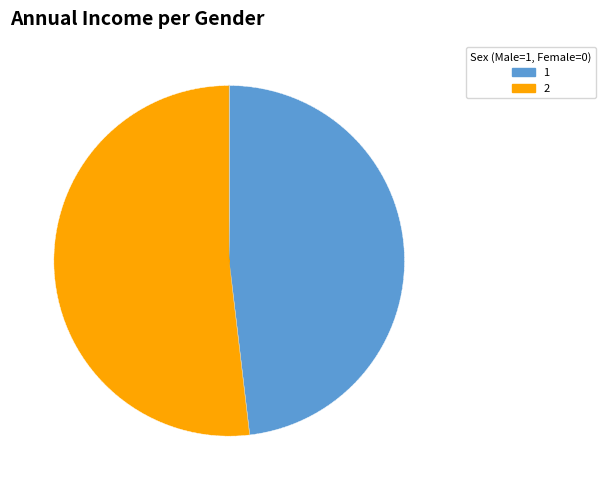

Is the sum of 2 and 1 greater than half?

Yes